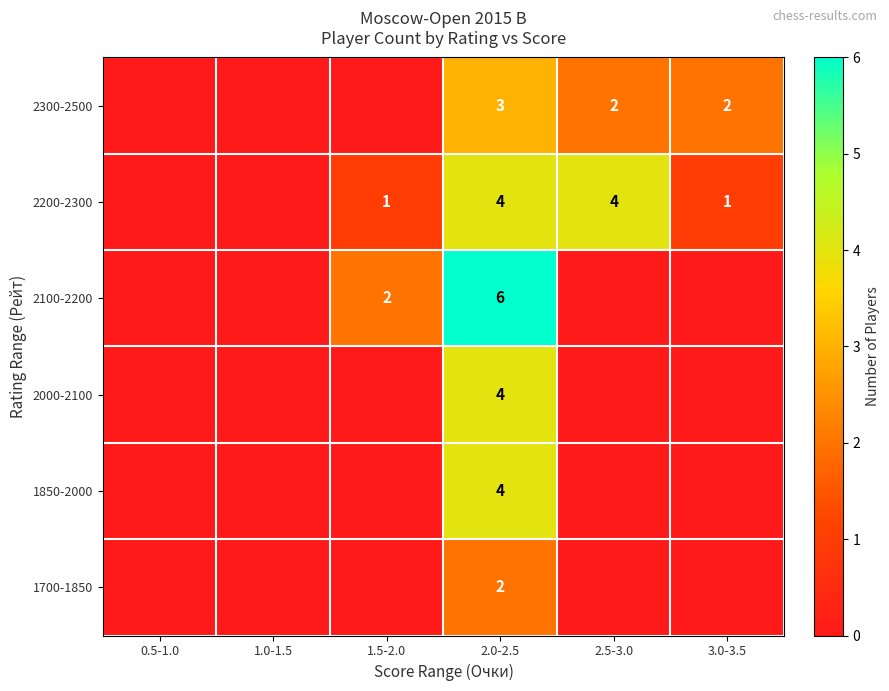

What is the total value across all series at 2.5-3.0?

6